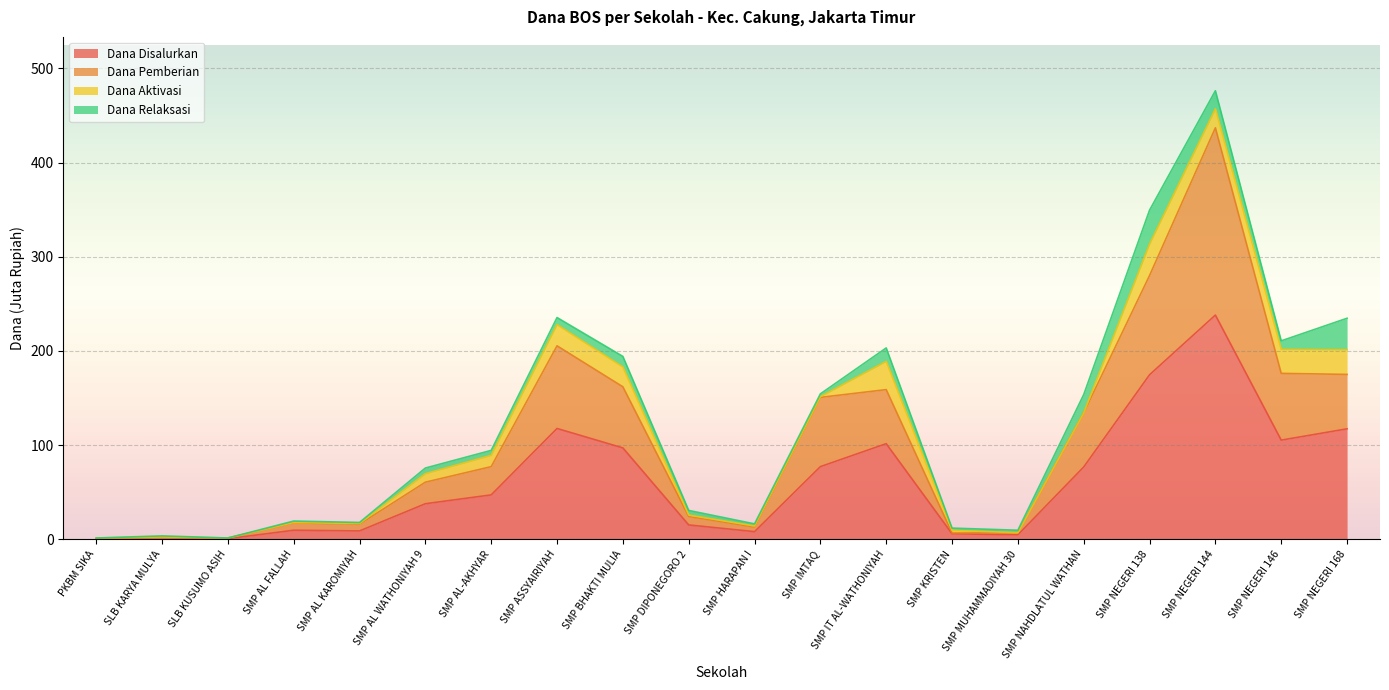

What position from the right is SMP AL WATHONIYAH 9?

15